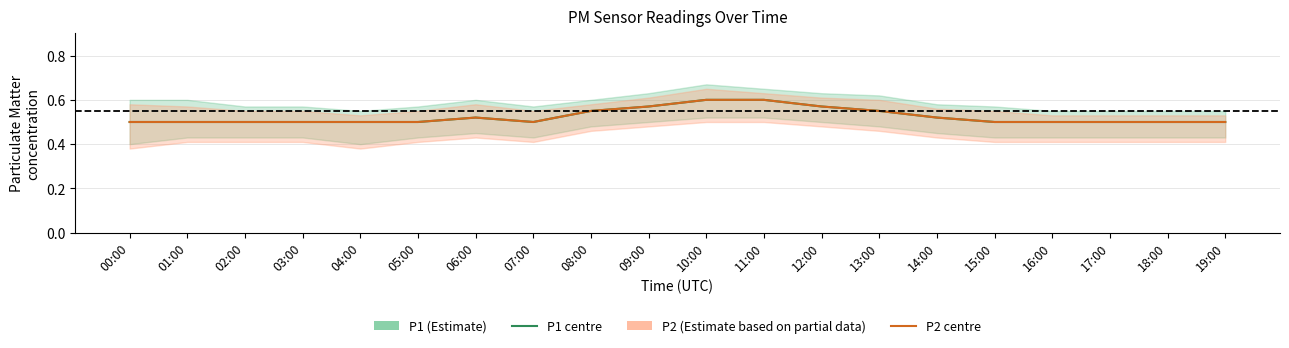

How many lines are shown in the chart?

2